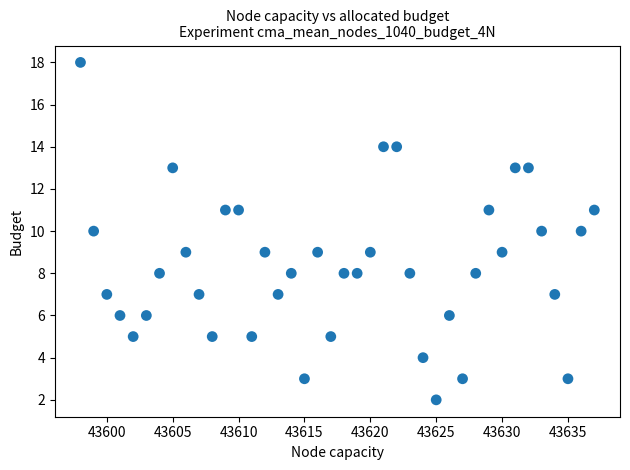

What is the range of X values (max minus min)?

39